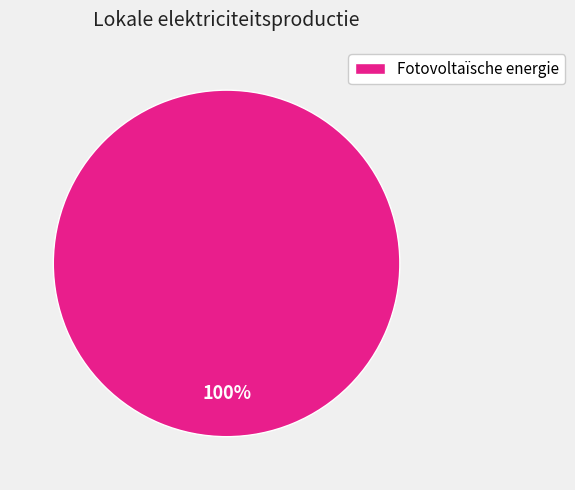

Which category accounts for the majority?

Fotovoltaïsche energie